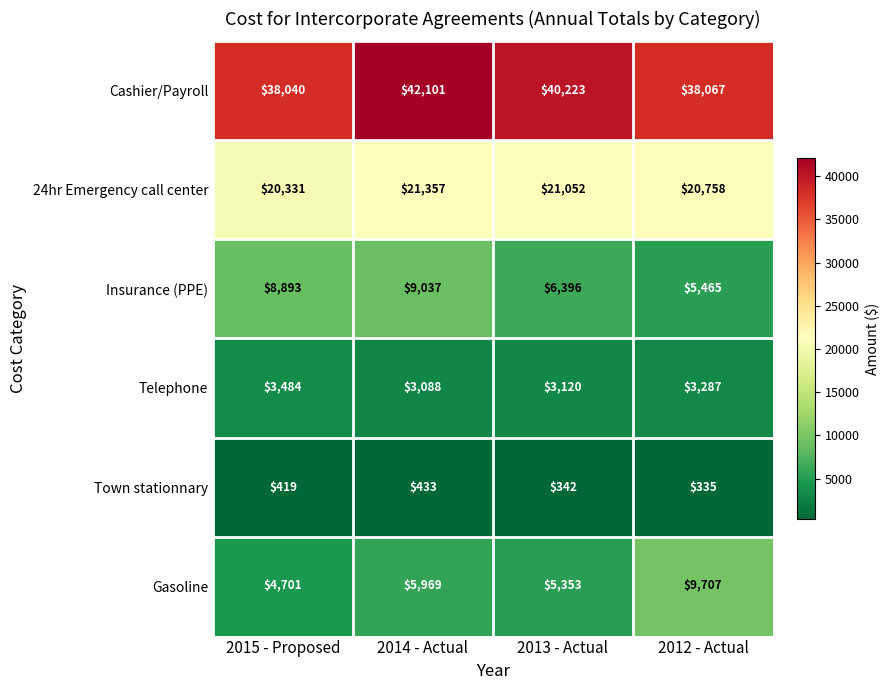

At which label does 24hr Emergency call center first exceed 21052?

2014 - Actual